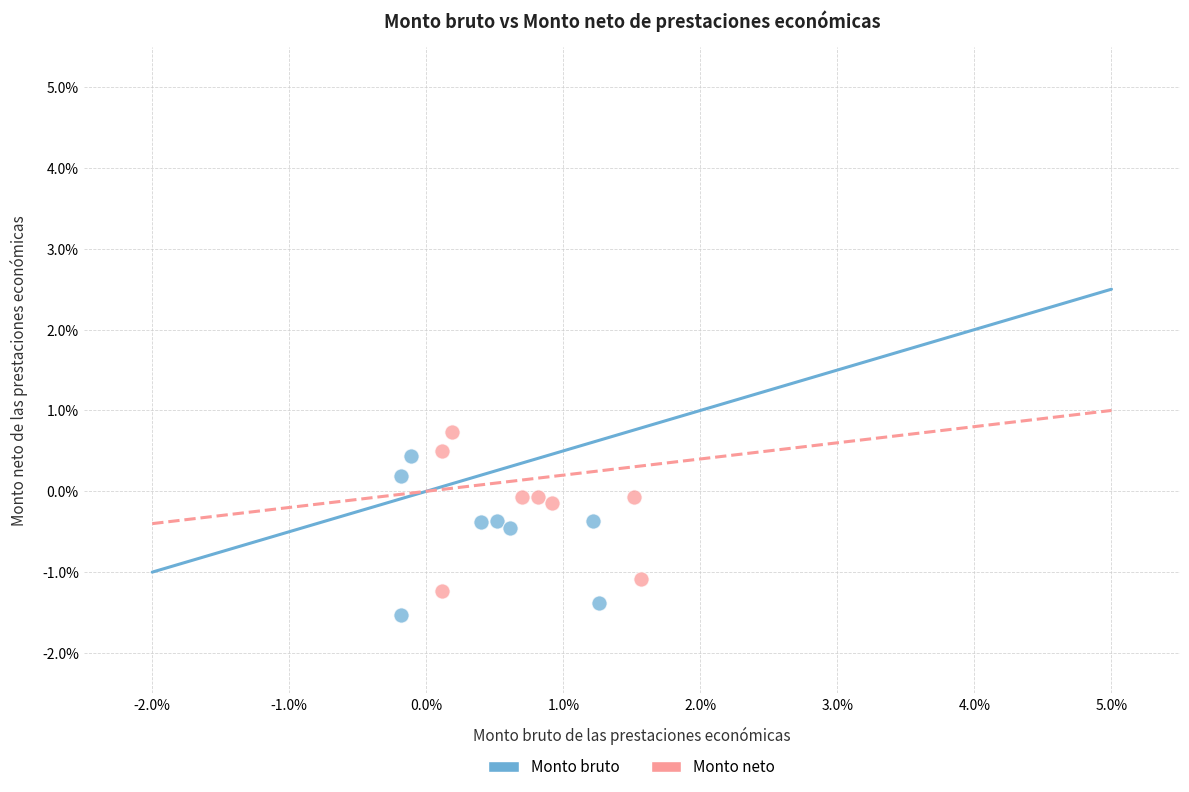

Which series contains the lowest Y value?

Monto bruto